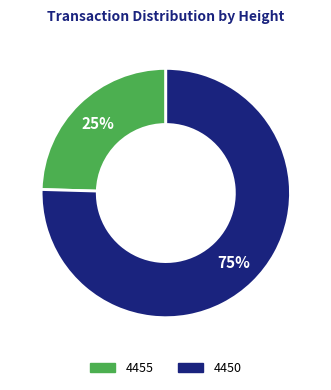

How many segments does this pie chart have?

2